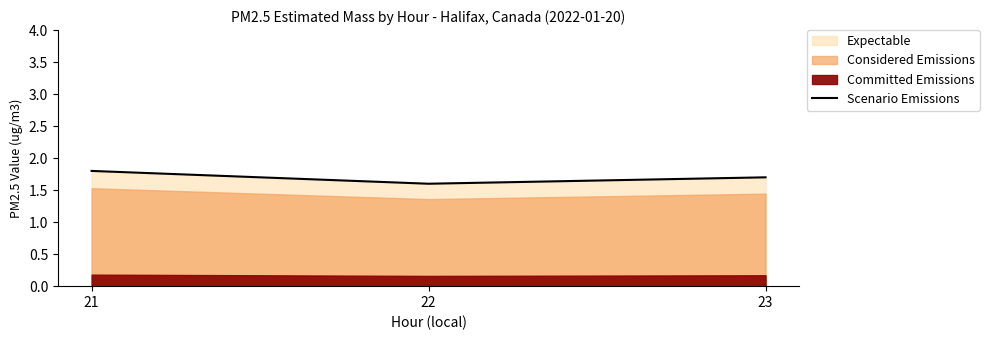

Which label corresponds to the smallest value in the chart?

22